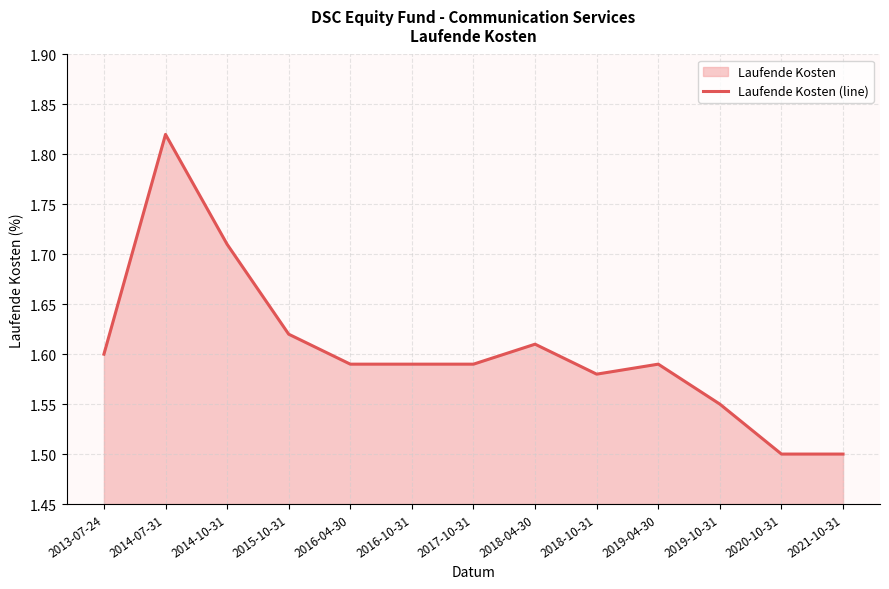

Reading left to right, transcribe all the data shown in this chart.

1.6	1.8	1.7	1.6	1.6	1.6	1.6	1.6	1.6	1.6	1.6	1.5	1.5